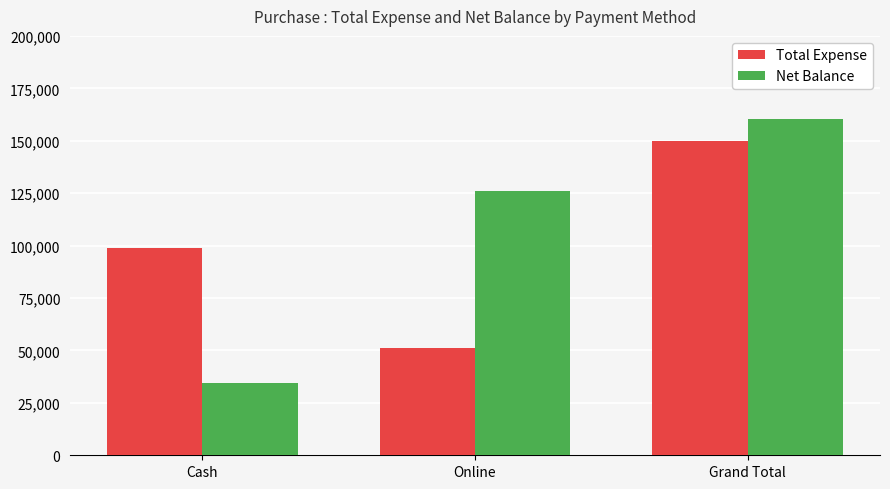

Which series changed the most between Cash and Online?

Net Balance